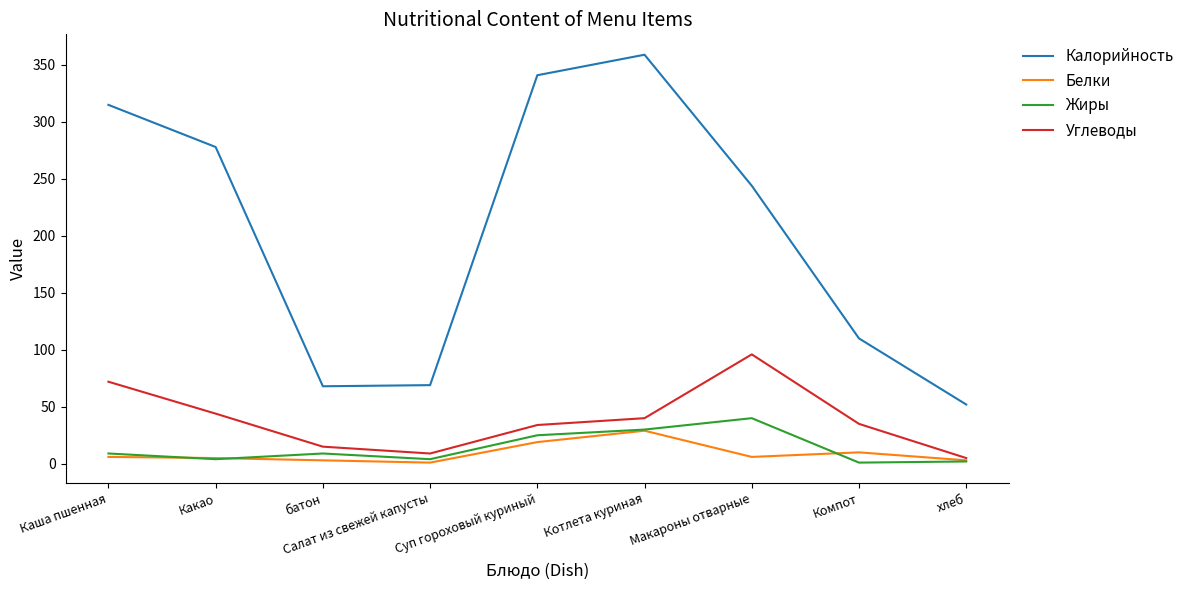

At which category is the sum across all series the highest?

Котлета куриная